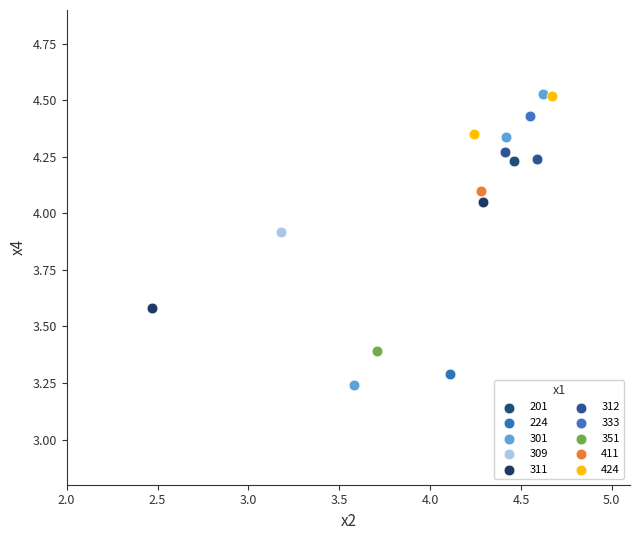

Which series reaches the minimum Y coordinate?

301